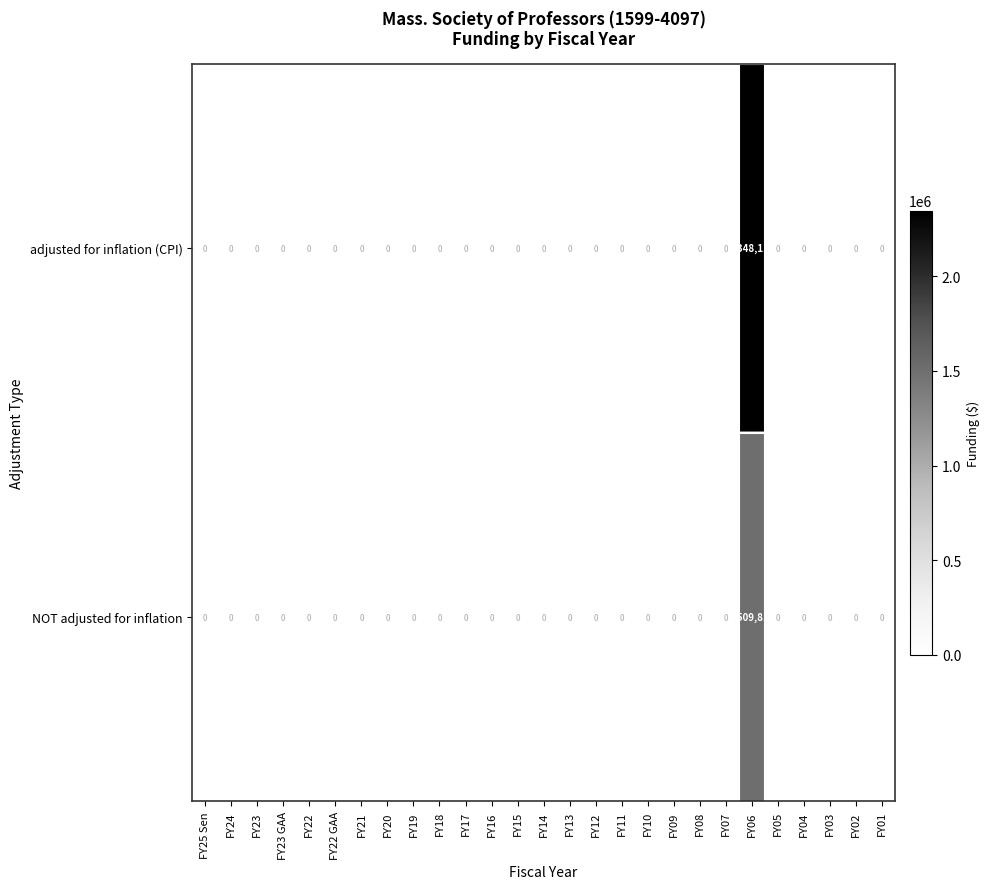

True or false: adjusted for inflation (CPI) has a value of 0 at FY03.

True